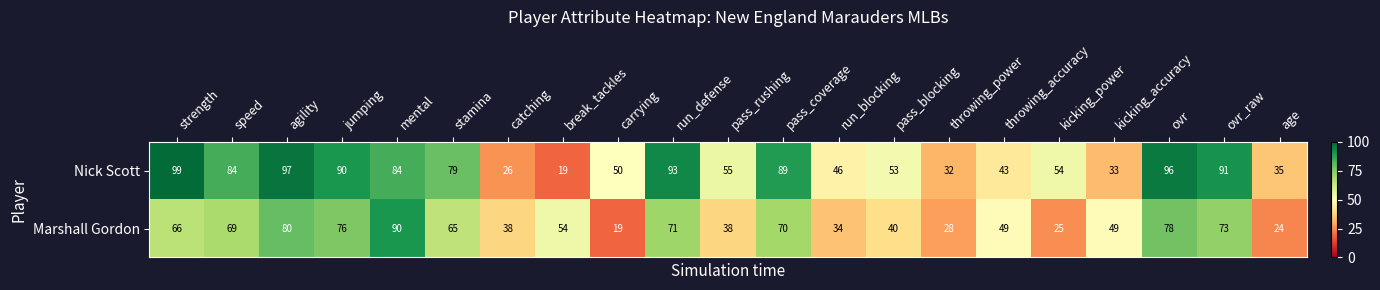

What is the sum of all Nick Scott values?

1348